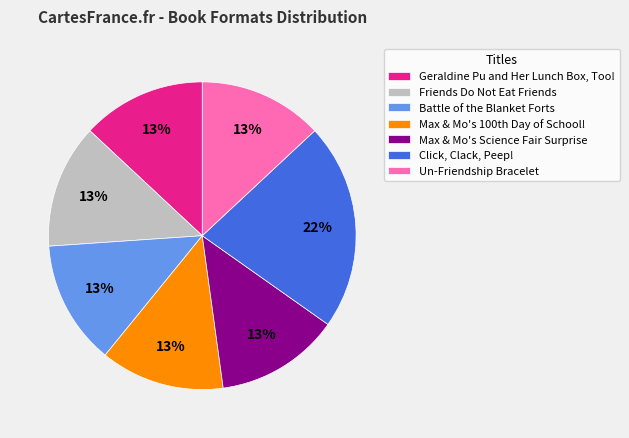

Is the sum of Battle of the Blanket Forts and Un-Friendship Bracelet greater than half?

No